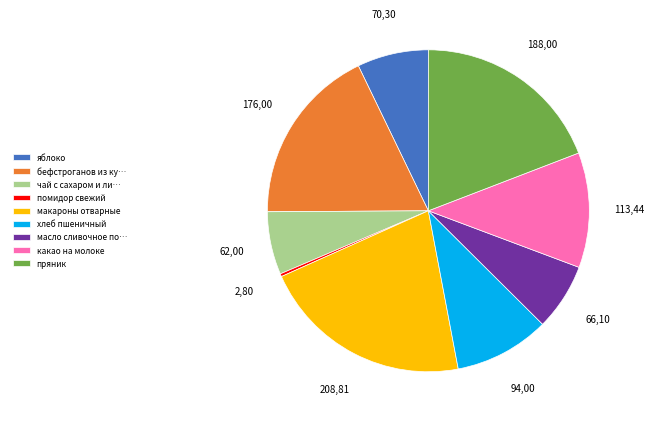

Is there a majority slice in this chart?

No